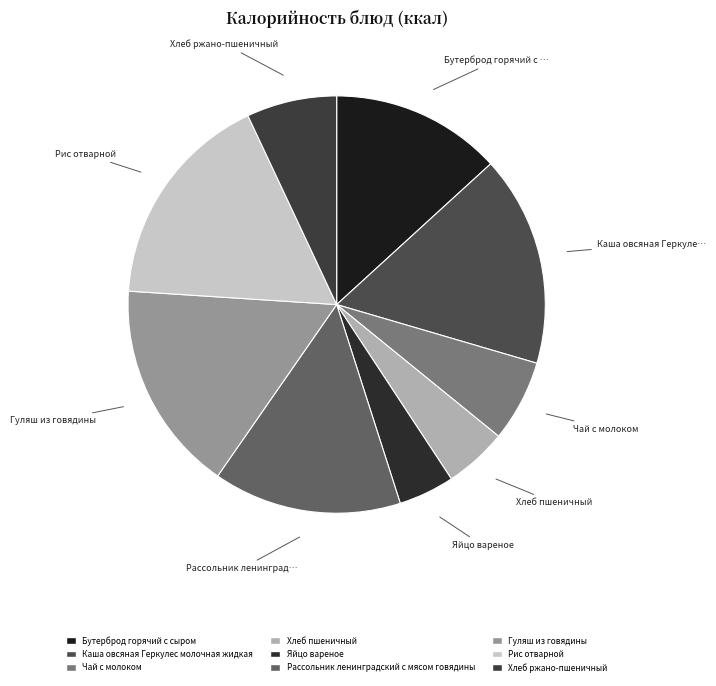

Is there a majority slice in this chart?

No